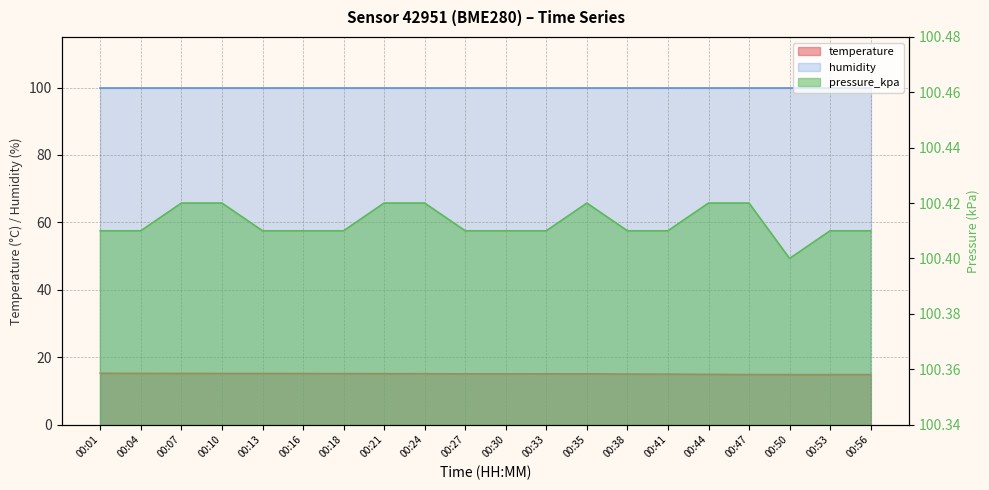

Which series has the largest total across all categories?

pressure_kpa